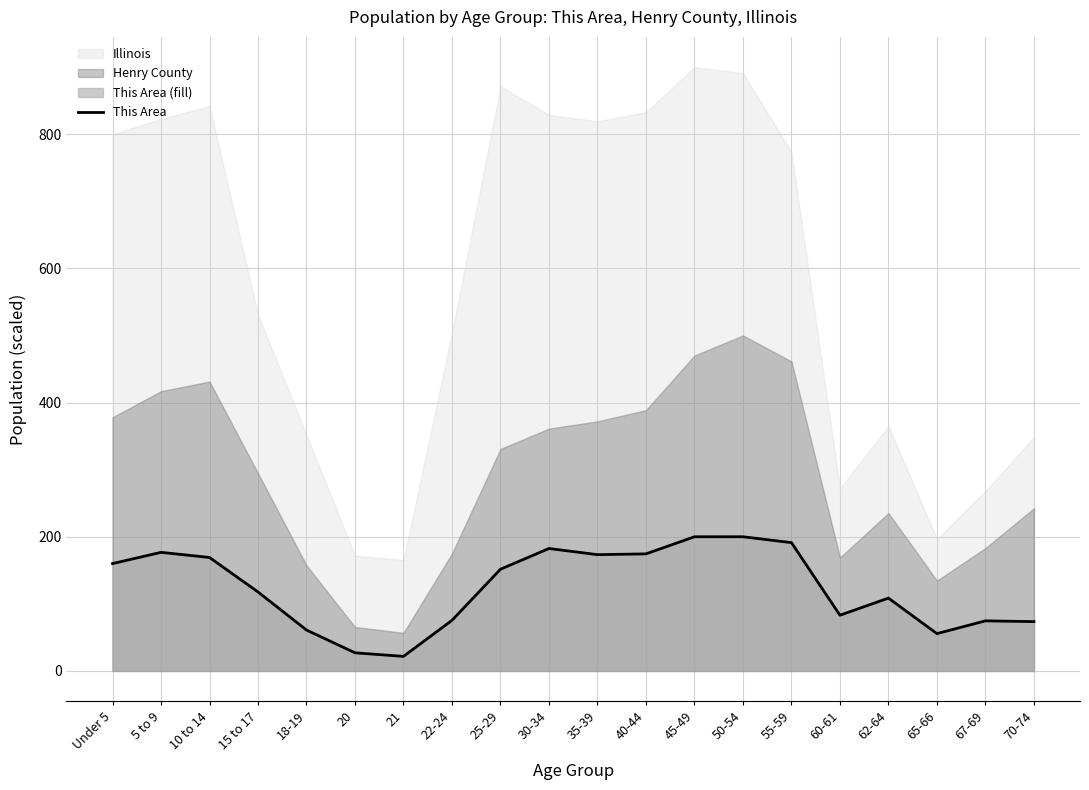

Reading left to right, transcribe all the data shown in this chart.

Under 5=160.0	5 to 9=176.8	10 to 14=169.1	15 to 17=117.7	18-19=61.0	20=27.0	21=21.7	22-24=75.4	25-29=151.6	30-34=182.5	35-39=173.3	40-44=174.5	45-49=200.0	50-54=200.0	55-59=191.2	60-61=83.0	62-64=108.6	65-66=55.6	67-69=74.7	70-74=73.5